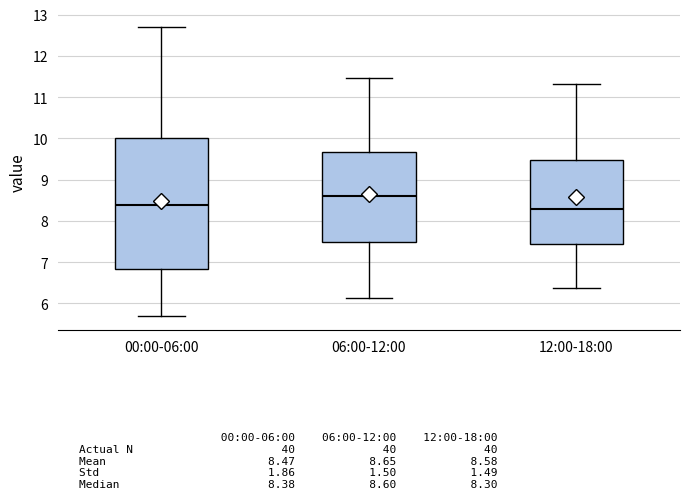

Which box's median line is the highest?

06:00-12:00